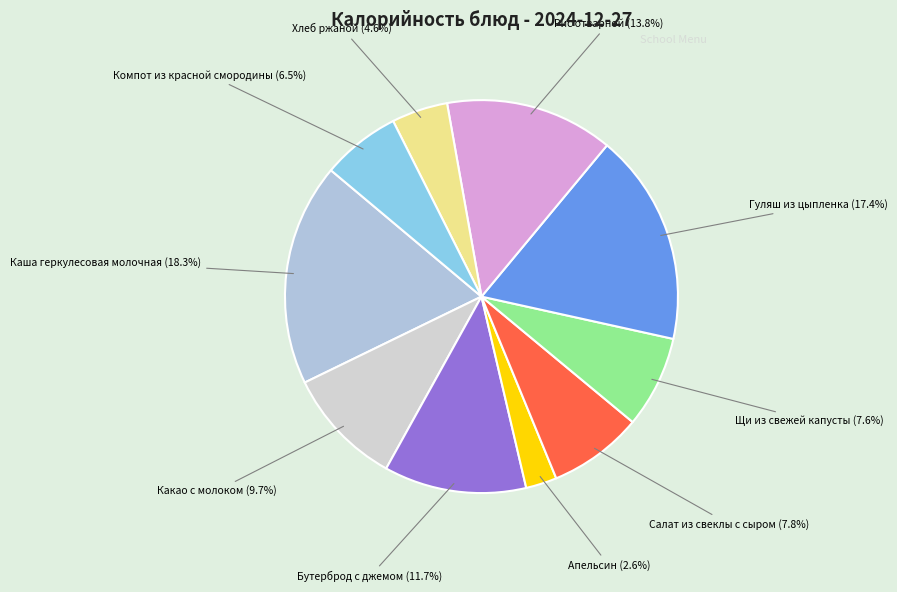

Count the number of slices in the pie.

10